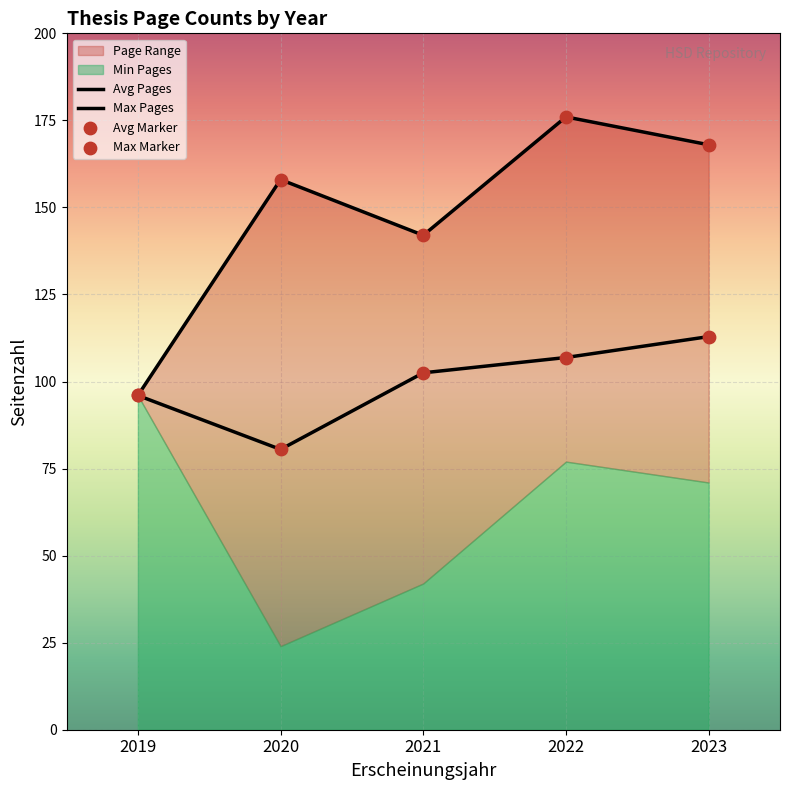

Which series reaches the maximum Y coordinate?

Max Pages